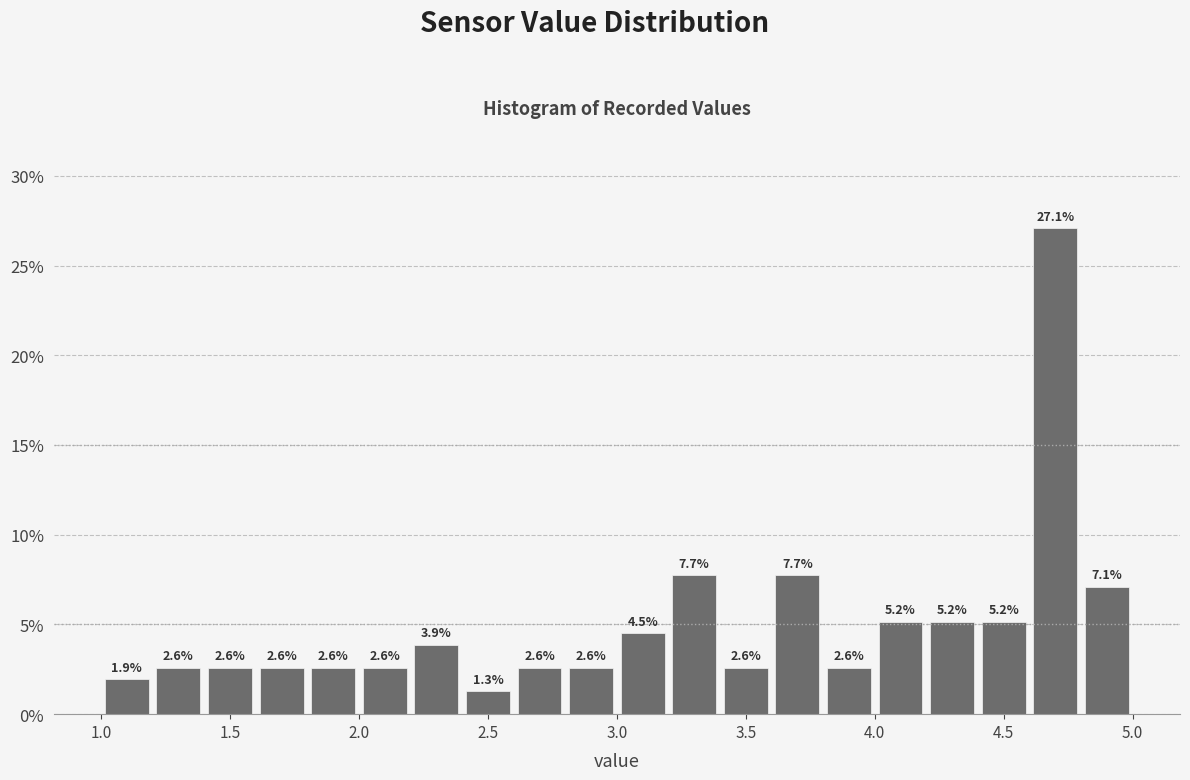

Reading left to right, transcribe this chart: for each bar, give the range it covers on the x-axis and its height.

1.0 to 1.2: 1.9
1.2 to 1.4: 2.6
1.4 to 1.6: 2.6
1.6 to 1.8: 2.6
1.8 to 2.0: 2.6
2.0 to 2.2: 2.6
2.2 to 2.4: 3.9
2.4 to 2.6: 1.3
2.6 to 2.8: 2.6
2.8 to 3.0: 2.6
3.0 to 3.2: 4.5
3.2 to 3.4: 7.7
3.4 to 3.6: 2.6
3.6 to 3.8: 7.7
3.8 to 4.0: 2.6
4.0 to 4.2: 5.2
4.2 to 4.4: 5.2
4.4 to 4.6: 5.2
4.6 to 4.8: 27.1
4.8 to 5.0: 7.1